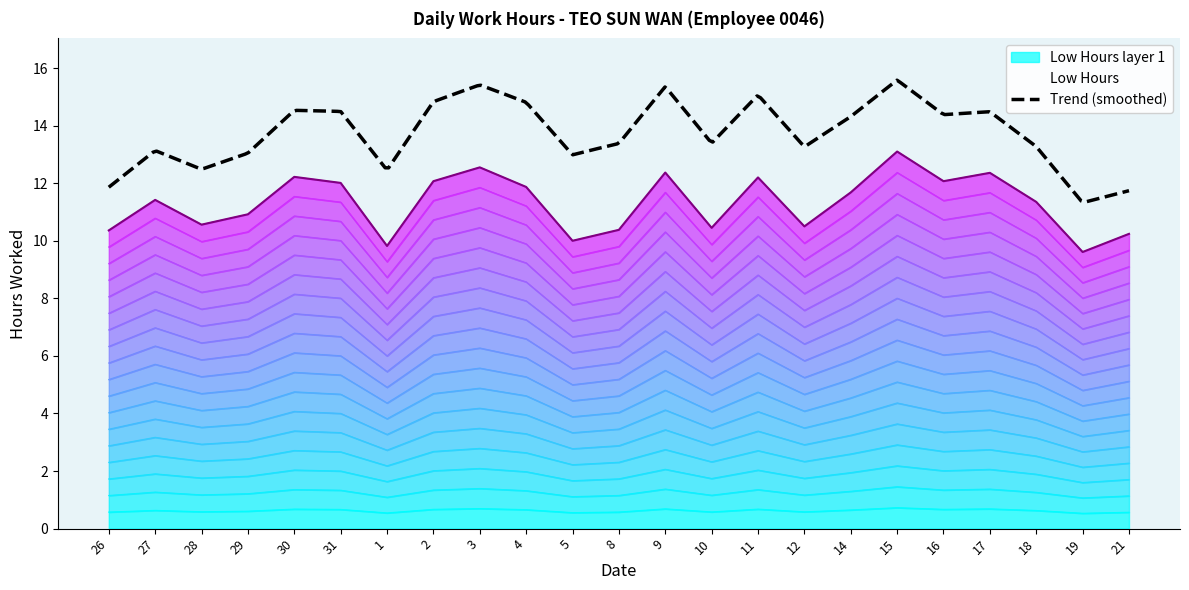

What is the label of the 12th point from the left?

8